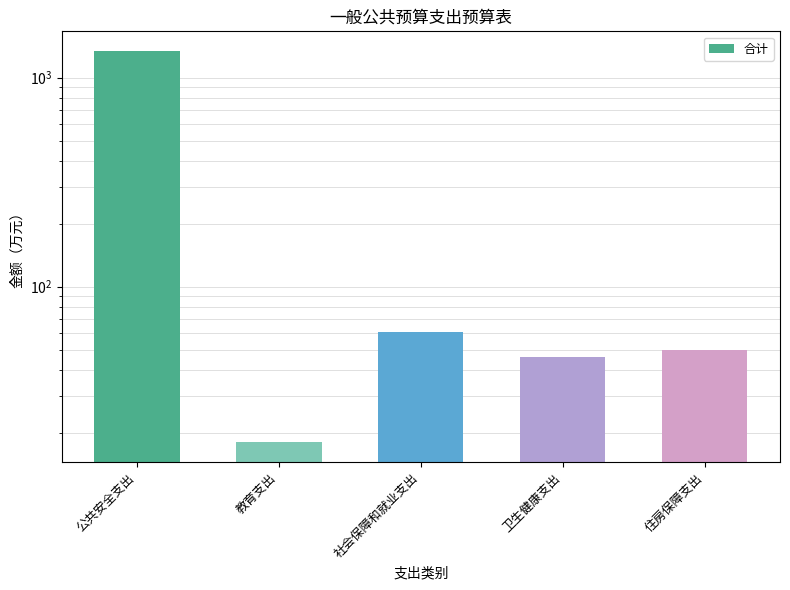

List the labels in order of value, smallest first.

教育支出, 卫生健康支出, 住房保障支出, 社会保障和就业支出, 公共安全支出